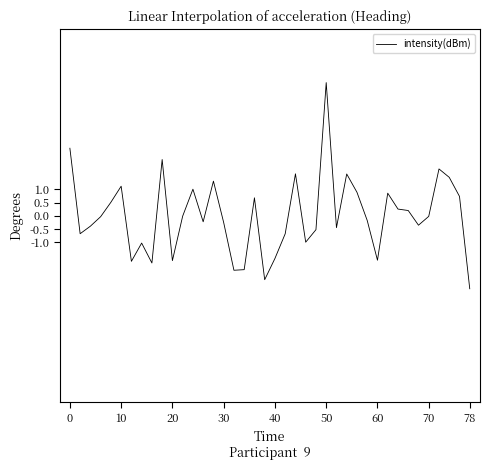

What is the greatest value displayed?

5.0